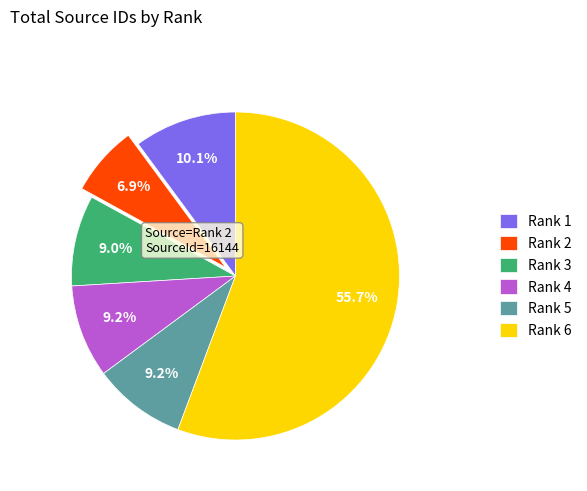

To the nearest percent, what is the average slice percentage?

17%